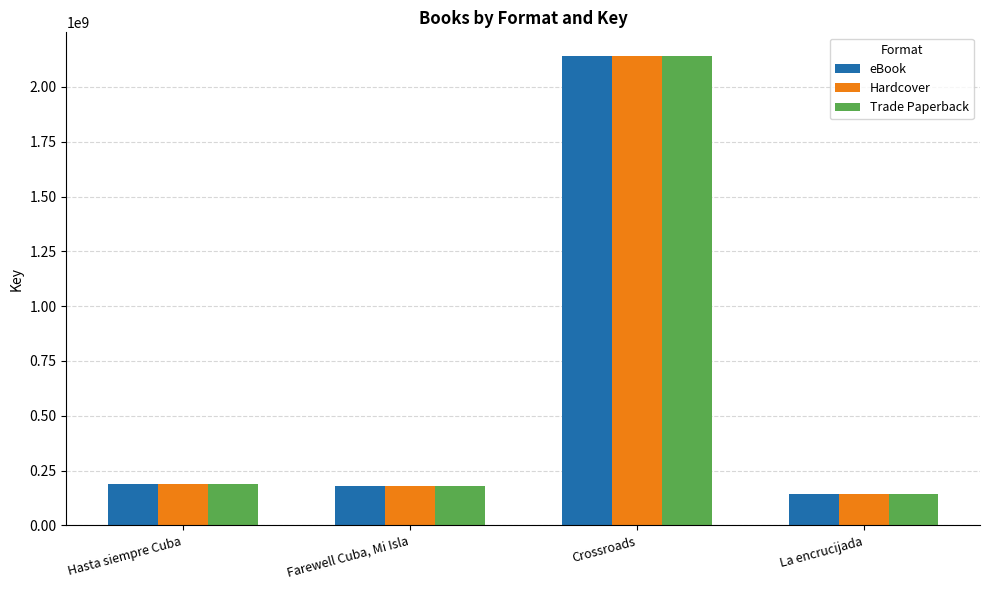

What is the value of the Hardcover bar at the 2nd from the left?

179235958